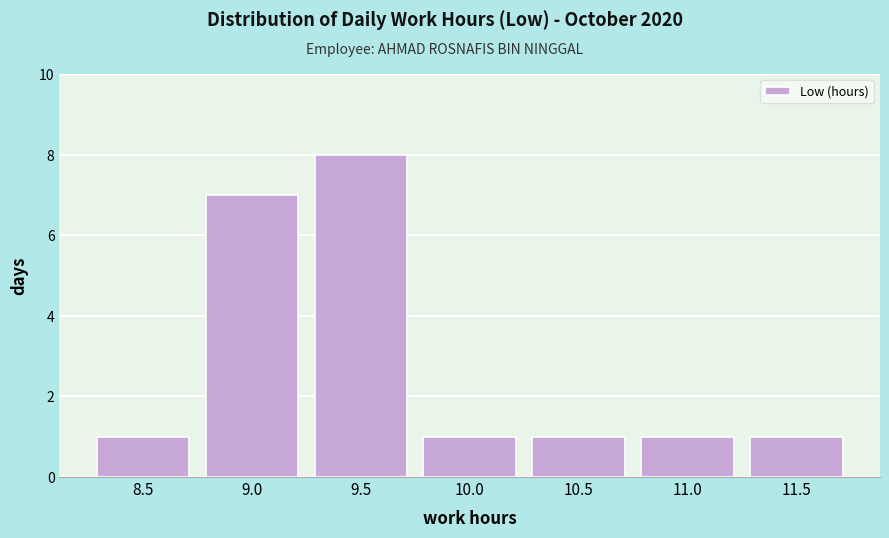

Reading left to right, transcribe all the data shown in this chart.

8.5=1	9.0=7	9.5=8	10.0=1	10.5=1	11.0=1	11.5=1